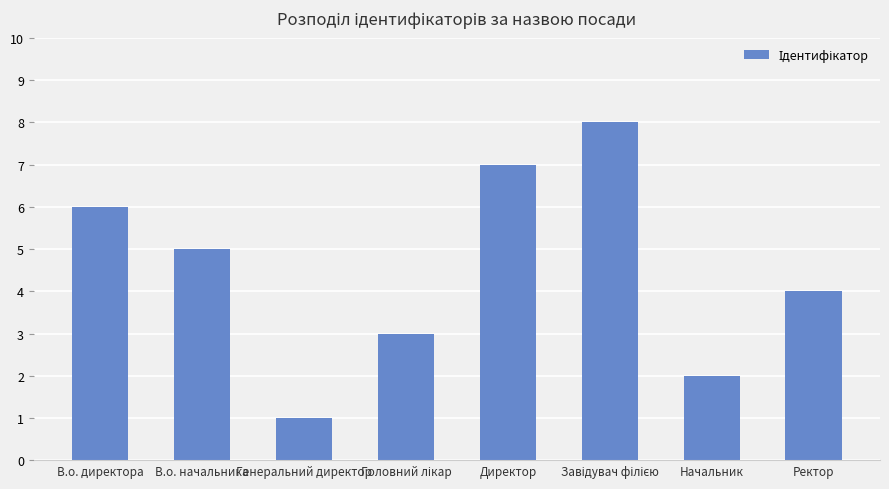

Approximately how many times larger is the value at В.о. директора compared to Директор?

0.9